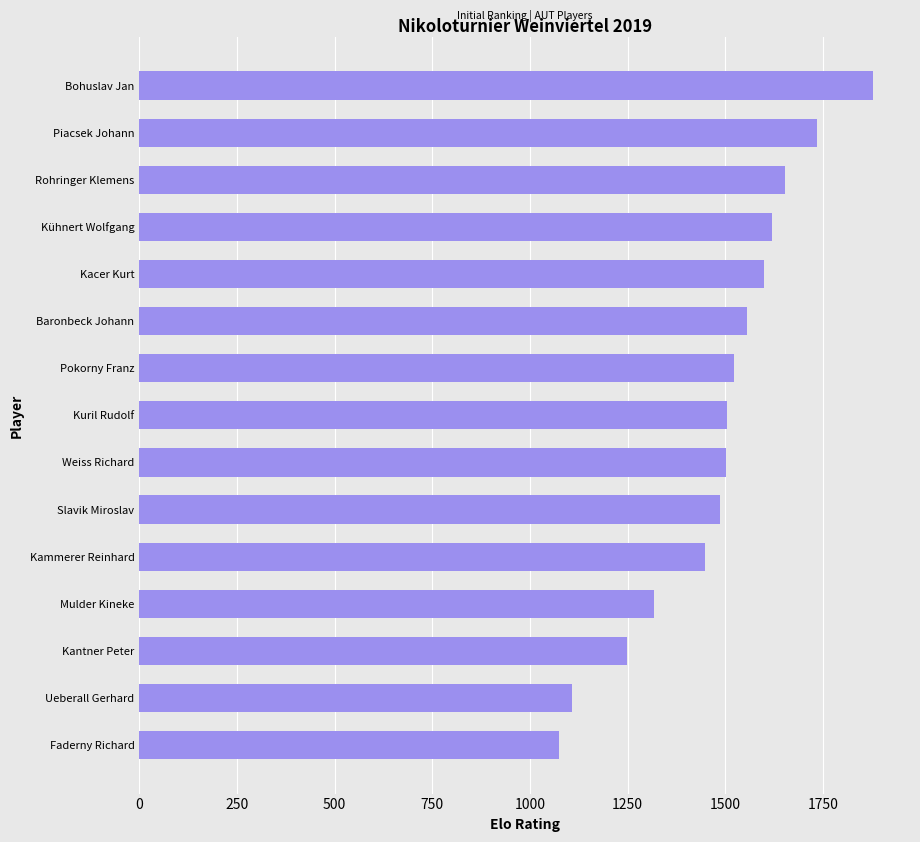

At which label is the value closest to 1476?

Slavik Miroslav